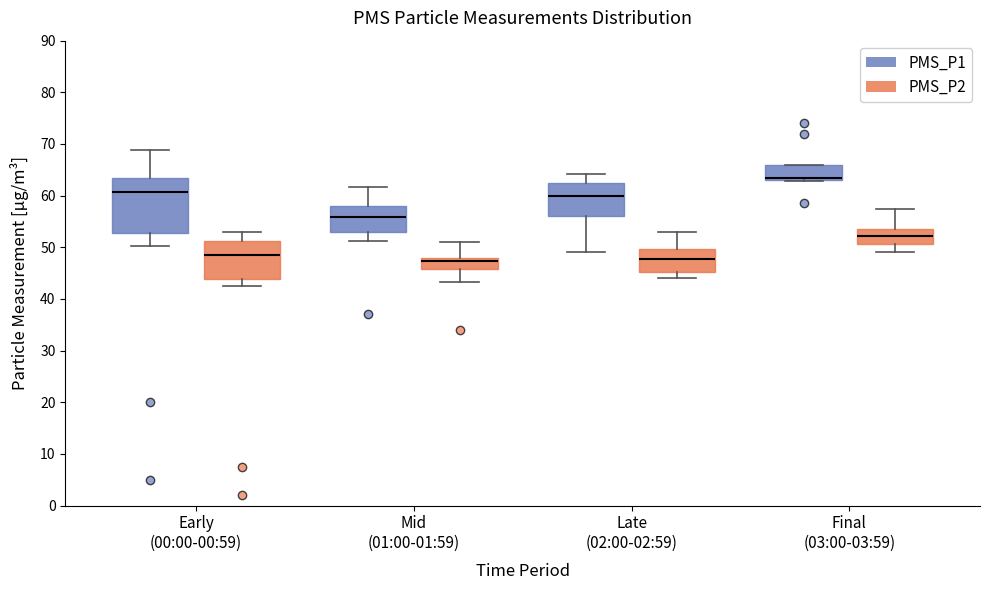

Which box is the tallest, from its lower edge to its upper edge?

Early (00:00-00:59) (PMS_P1)